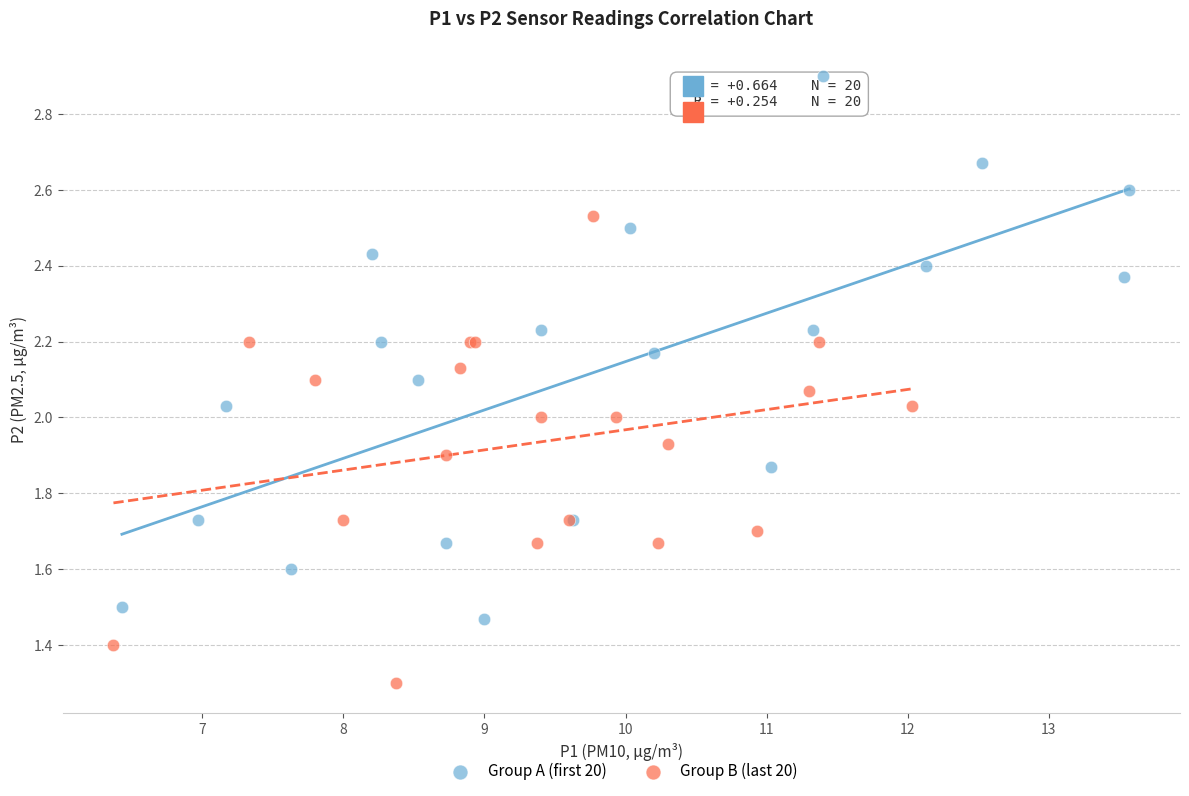

Which series contains the highest Y value?

Group A (first 20)